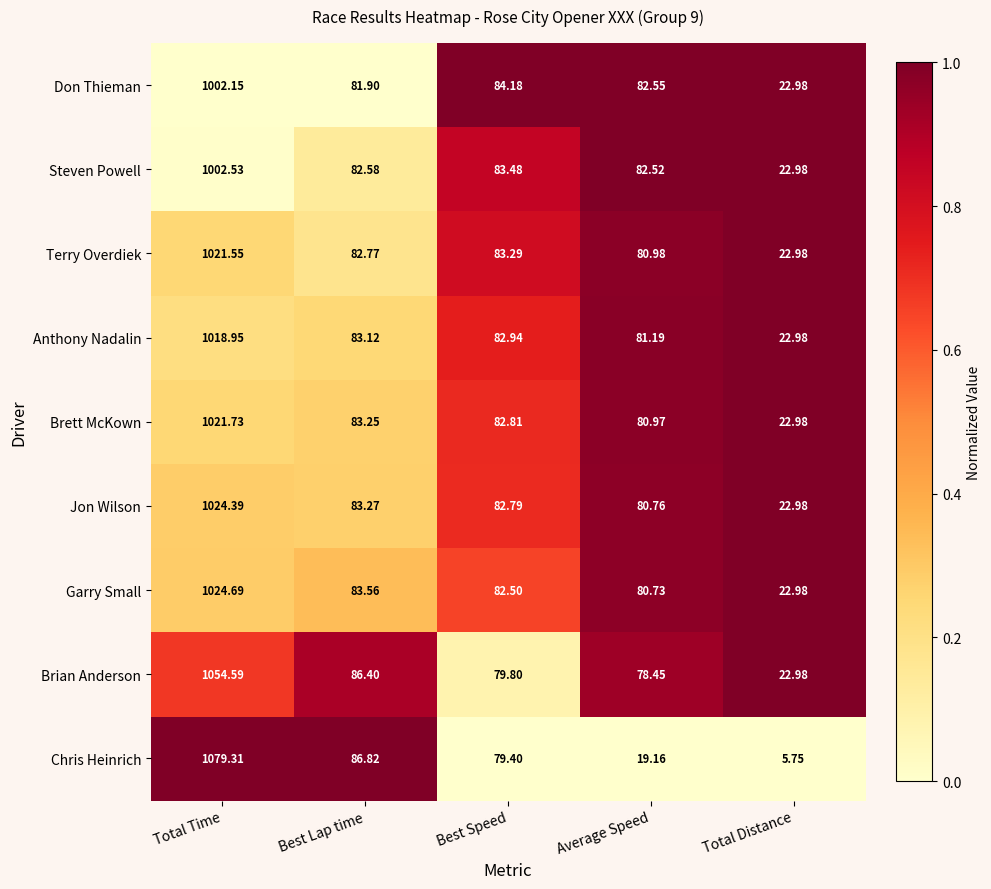

List the series in order of their peak value, lowest first.

Don Thieman, Steven Powell, Anthony Nadalin, Terry Overdiek, Brett McKown, Jon Wilson, Garry Small, Brian Anderson, Chris Heinrich